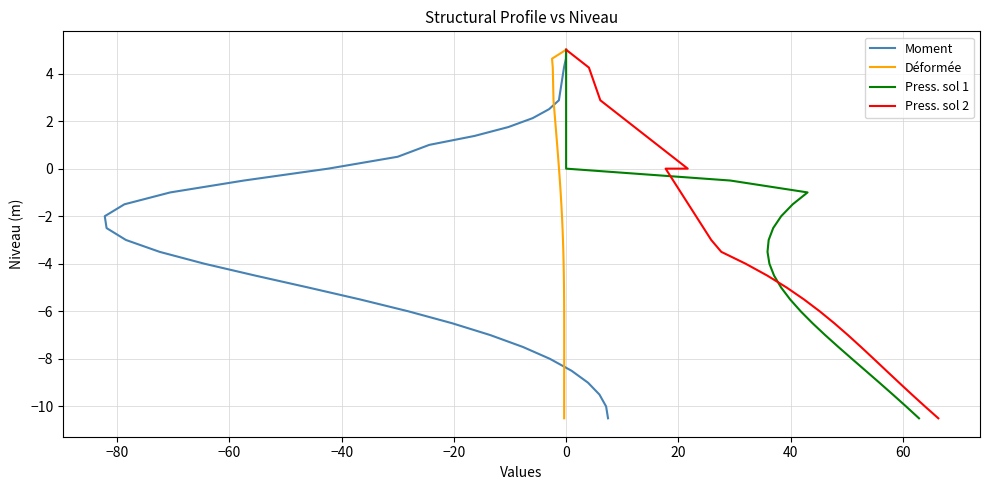

How many lines are shown in the chart?

4